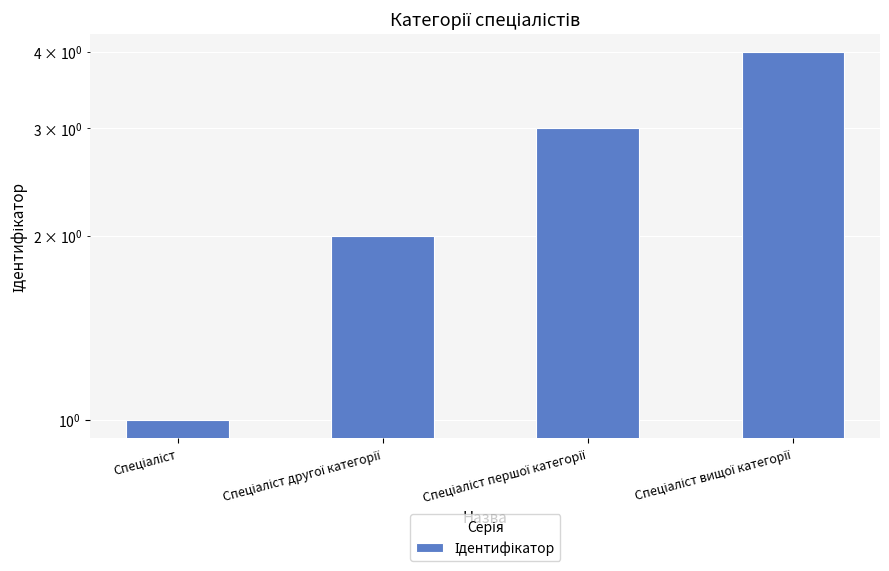

Reading left to right, list all the values displayed in this chart.

1	2	3	4